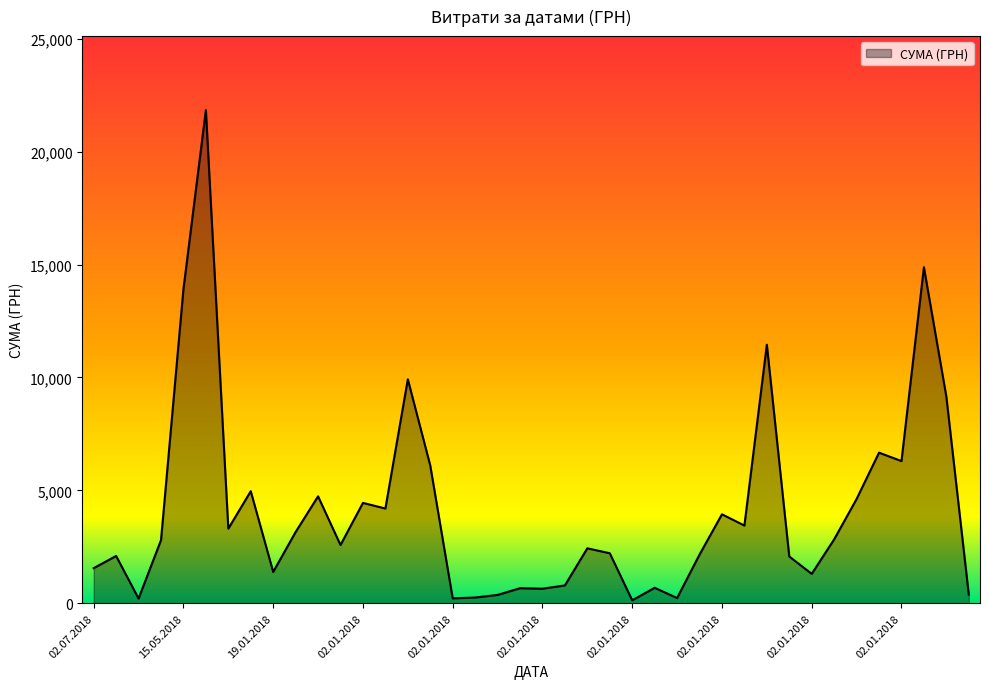

What is the difference between the maximum and minimum values?

21697.0